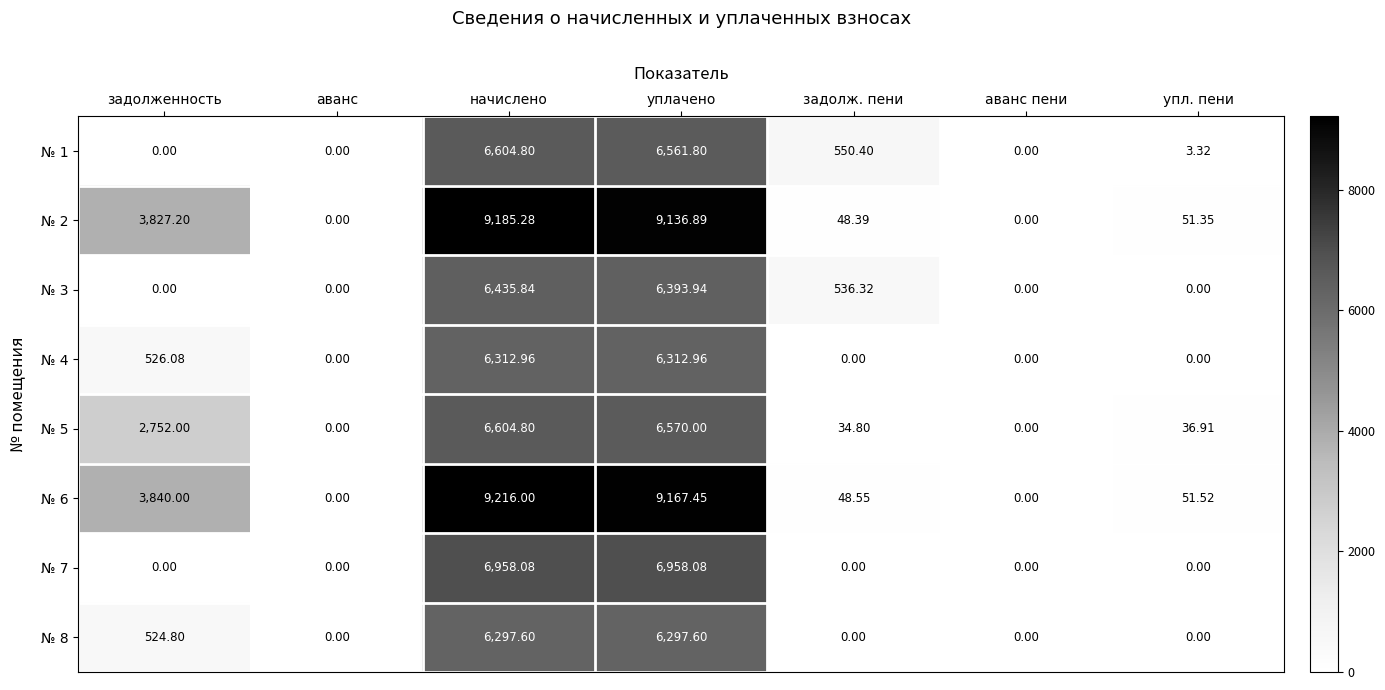

How many data points does each series have?

7